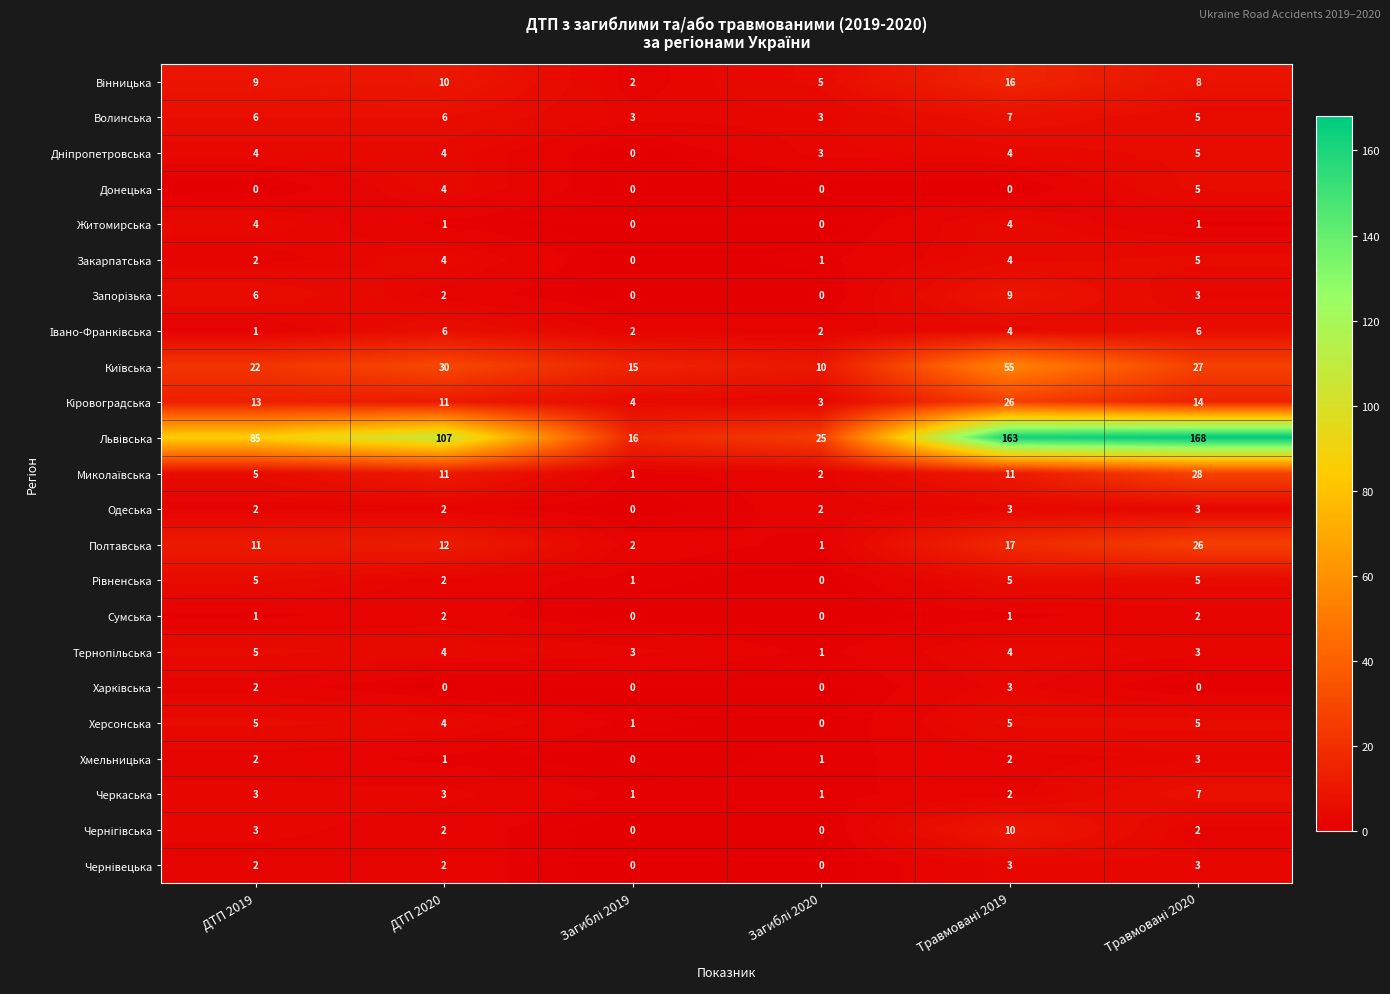

How many series are shown in this chart?

23